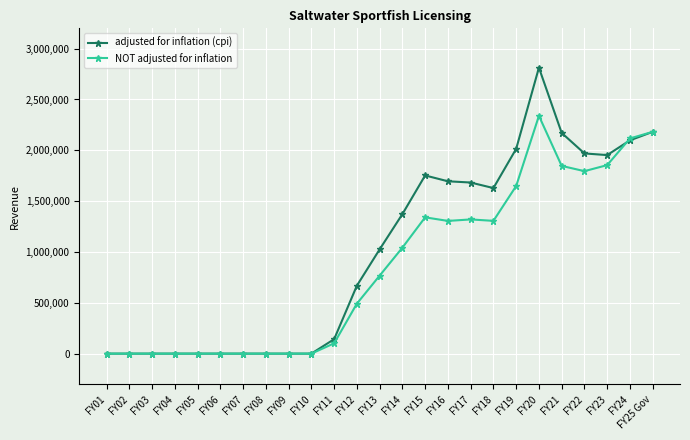

Which series has the largest total across all categories?

adjusted for inflation (cpi)